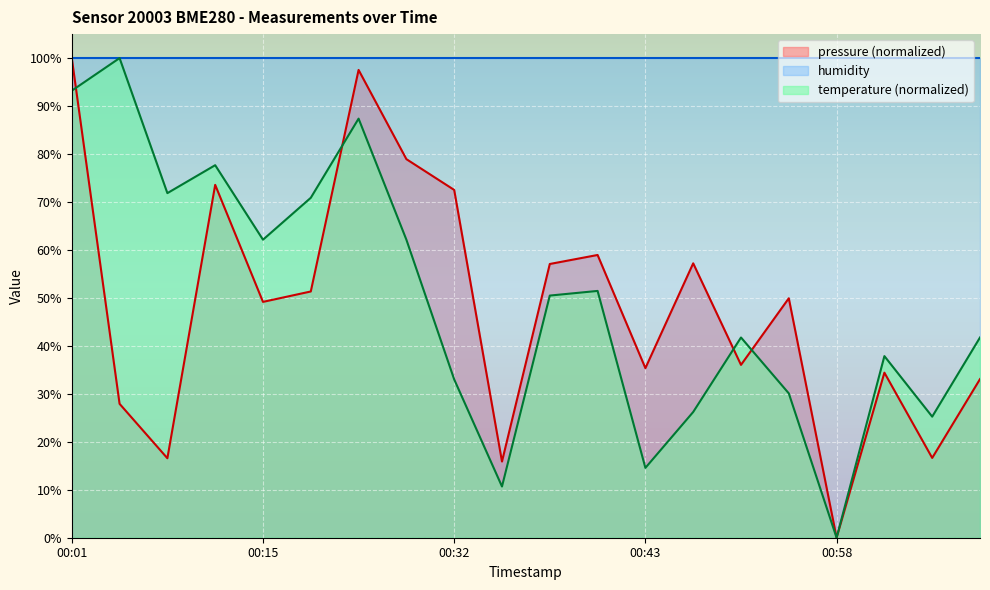

True or false: temperature has a value of 51.5 at 00:40.

True